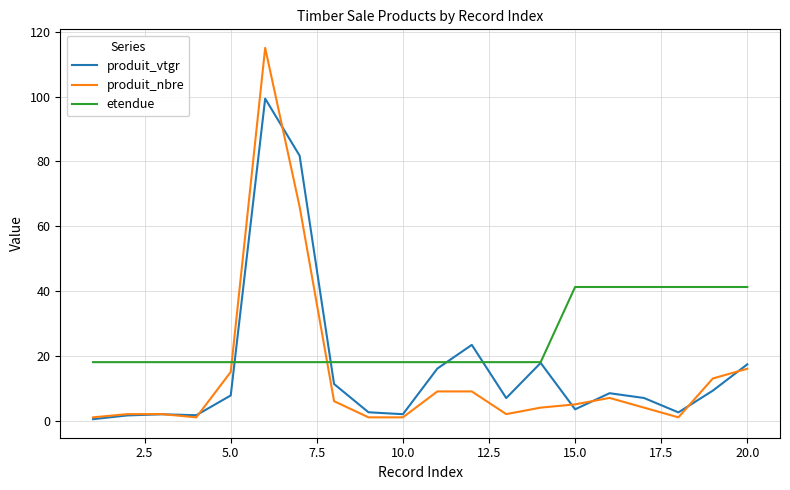

Does the chart have visible grid lines?

Yes